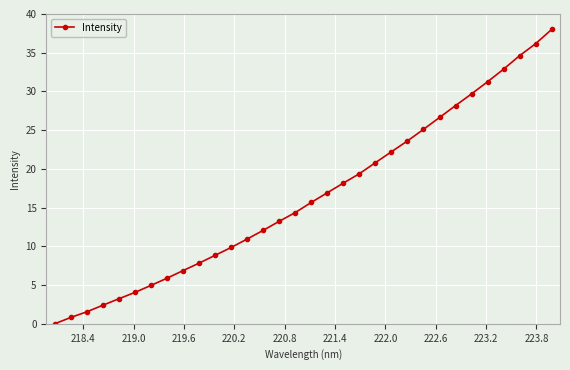

What is the greatest value displayed?

38.0